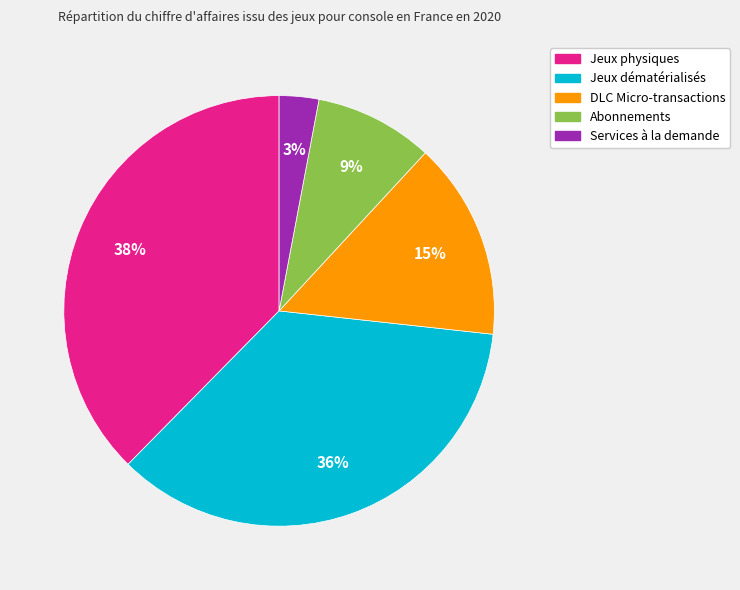

Is it true that Jeux physiques is 38% of the pie?

True